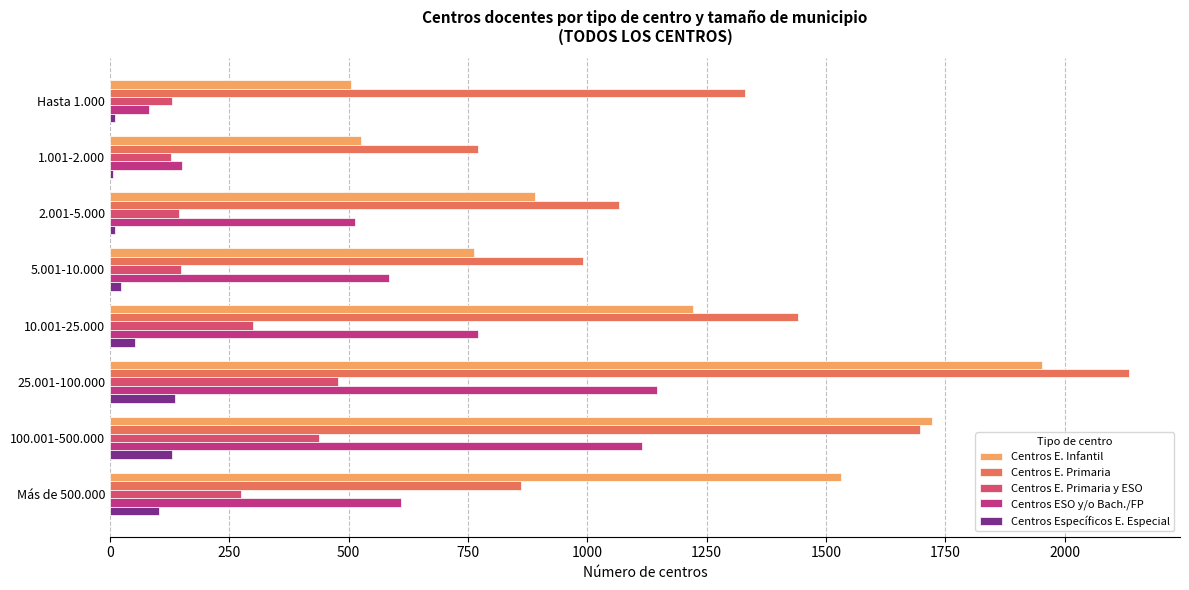

The value of Centros E. Primaria at 25.001-100.000 is 2976. True or false?

False